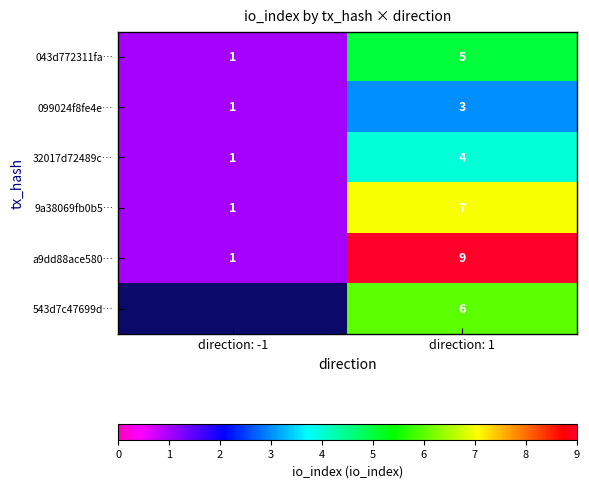

What is the sum of all 32017d72489c… values?

5